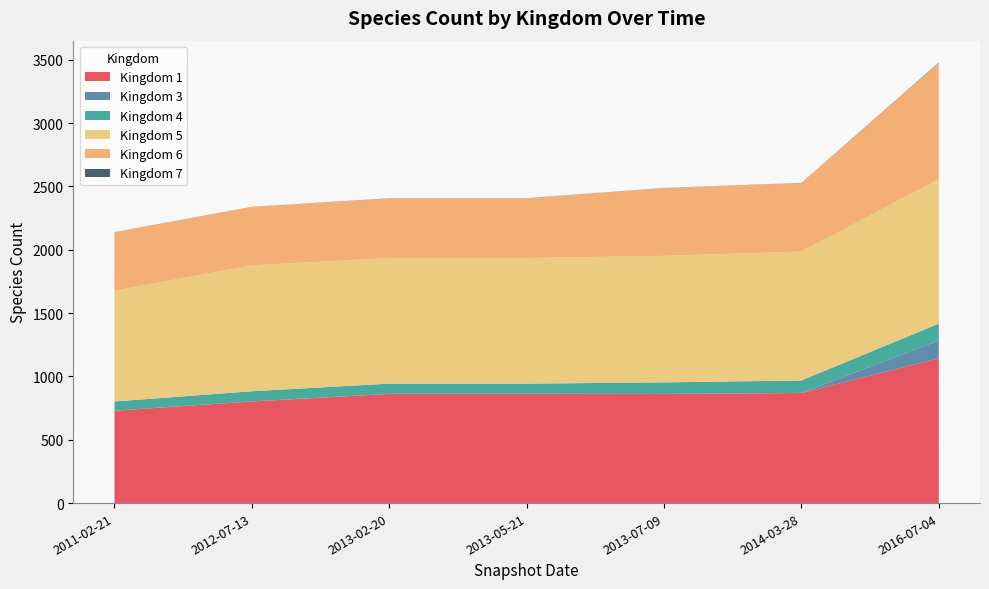

Reading left to right, extract all data points from this chart.

1: 729	802	862	862	861	869	1143
3: 1	1	1	1	1	1	140
4: 72	80	80	80	91	98	134
5: 875	994	992	992	999	1018	1140
6: 461	461	471	471	535	541	916
7: 1	1	1	1	1	1	4